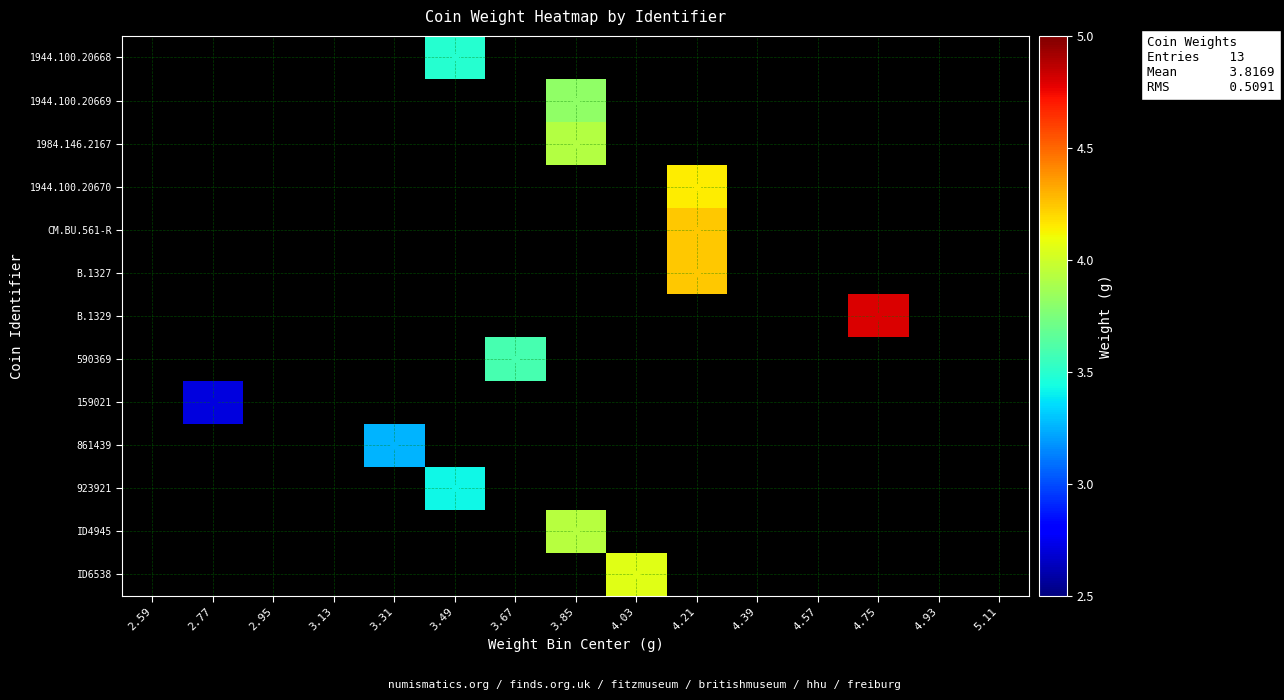

How many categories are shown in the chart?

15